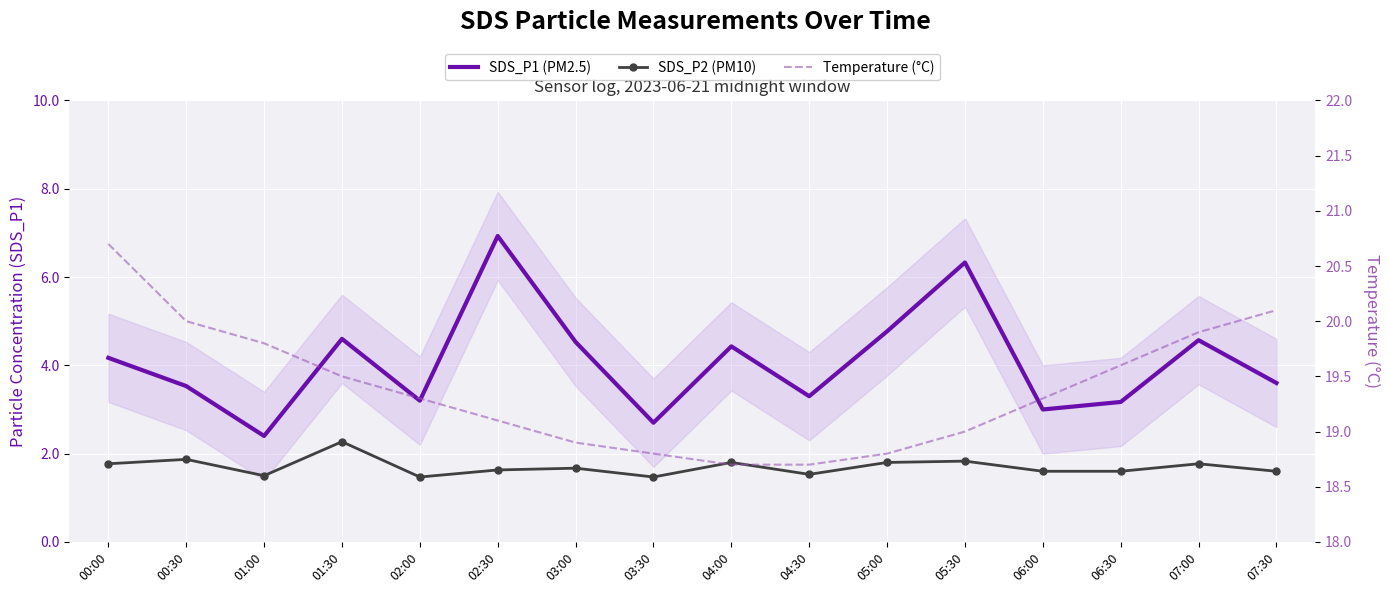

Where is the first local maximum for SDS_P1 (PM2.5)?

01:30